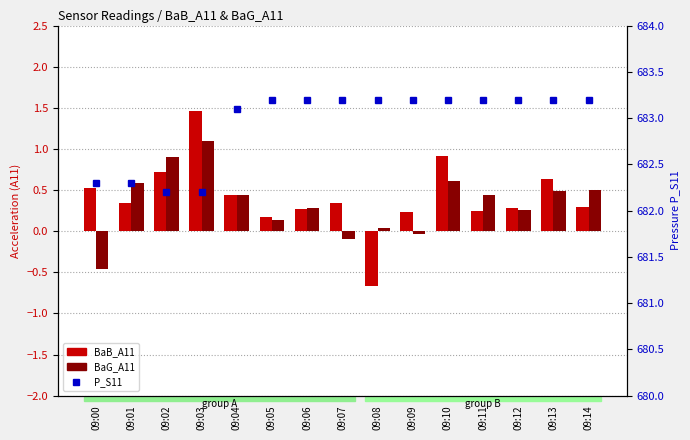

Reading right to left, extract all data points from this chart.

BaB_A11: 0.3	0.6	0.3	0.2	0.9	0.2	-0.7	0.3	0.3	0.2	0.4	1.5	0.7	0.3	0.5
BaG_A11: 0.5	0.5	0.3	0.4	0.6	-0.0	0.0	-0.1	0.3	0.1	0.4	1.1	0.9	0.6	-0.5
P_S11: 683.2	683.2	683.2	683.2	683.2	683.2	683.2	683.2	683.2	683.2	683.1	682.2	682.2	682.3	682.3